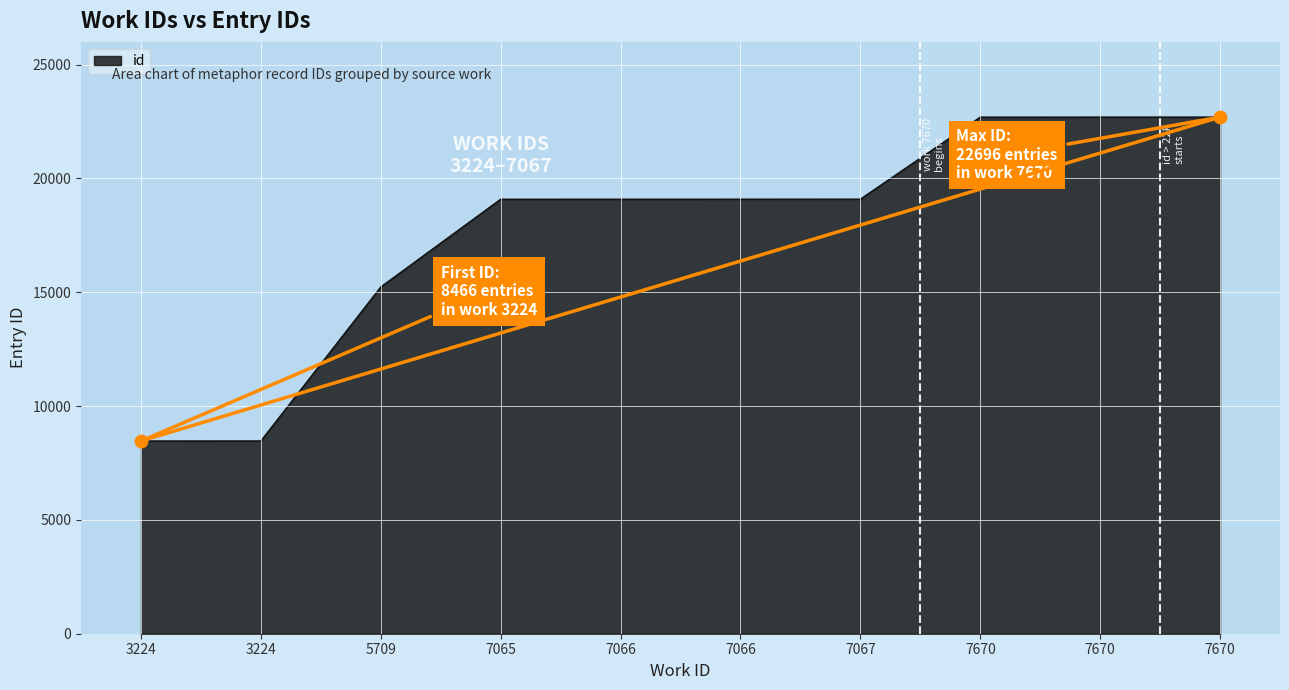

At which label is the value closest to 15581?

5709